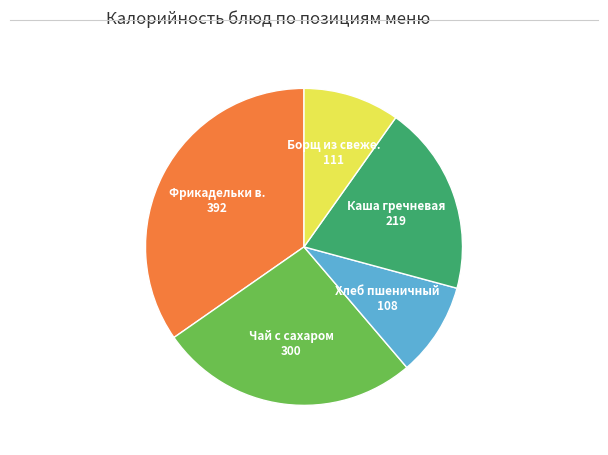

Is there any slice that represents more than half of the pie?

No